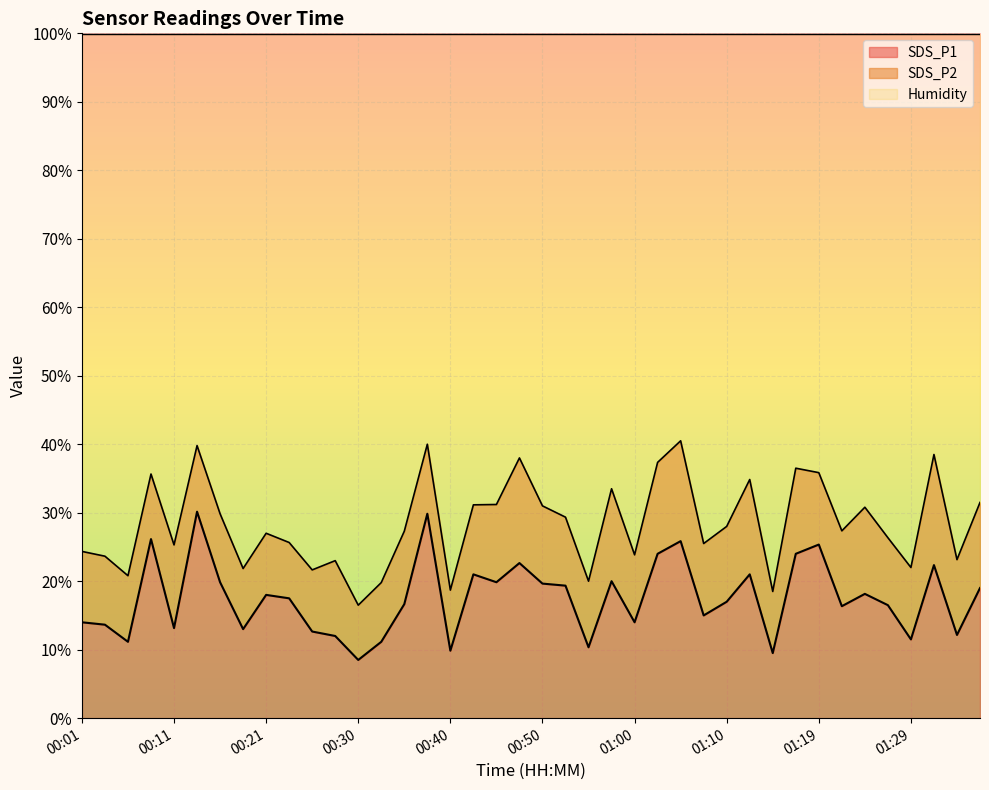

What is the sum of all Humidity values?

3996.0